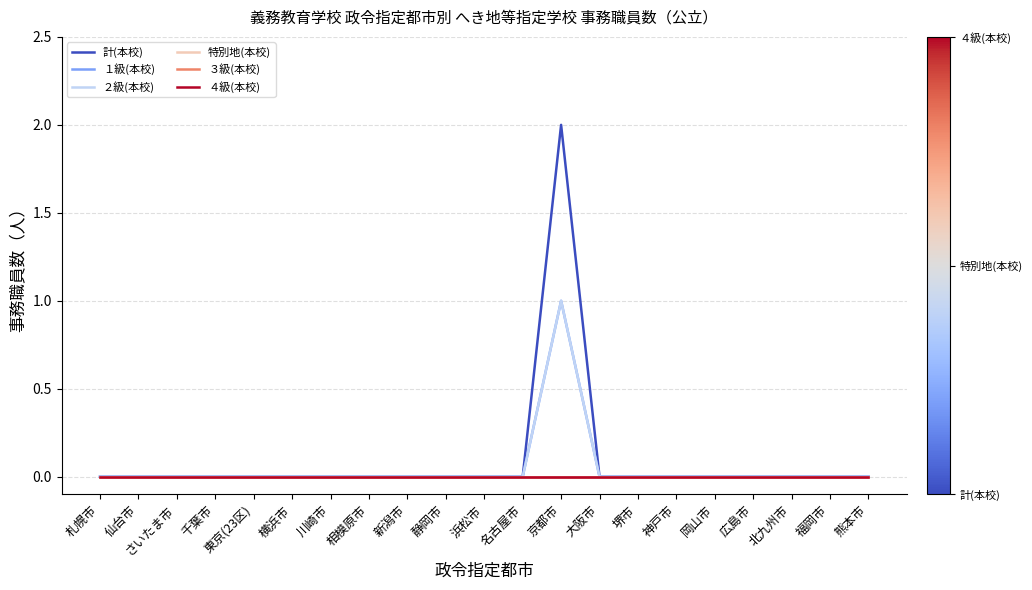

List the series in order of their peak value, highest first.

計(本校), １級(本校), ２級(本校), 特別地(本校), ３級(本校), ４級(本校)